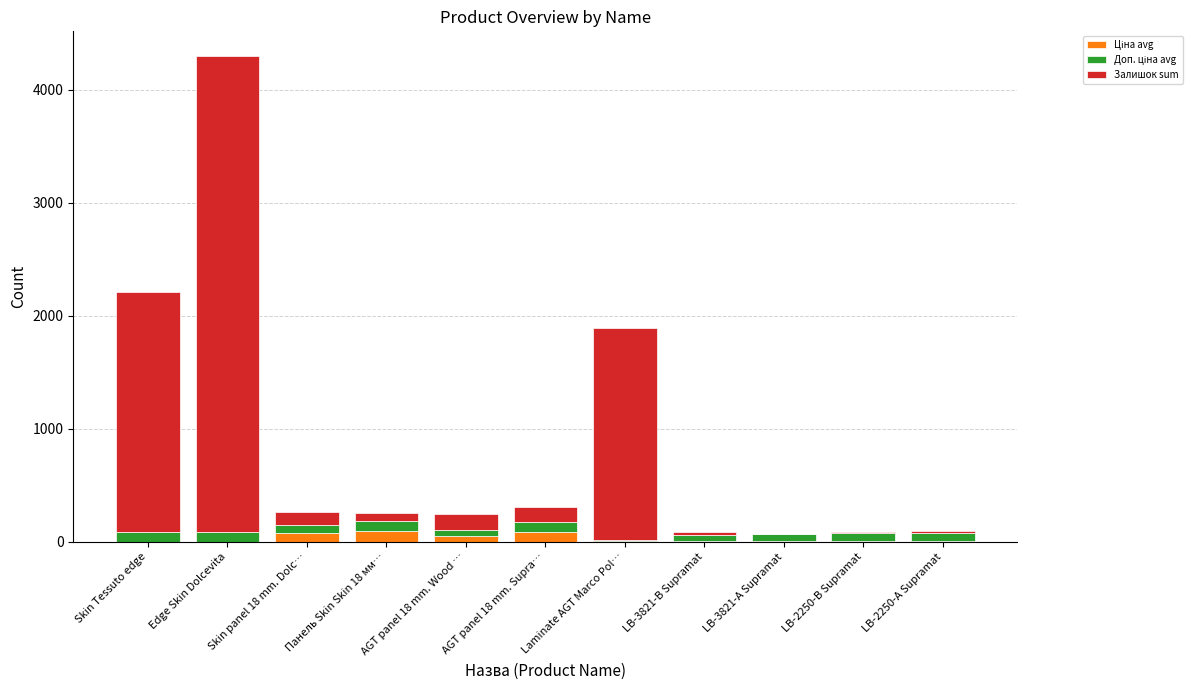

Between Панель Skin Skin 18 мм… and LB-3821-А Supramat, which is larger?

Панель Skin Skin 18 мм…